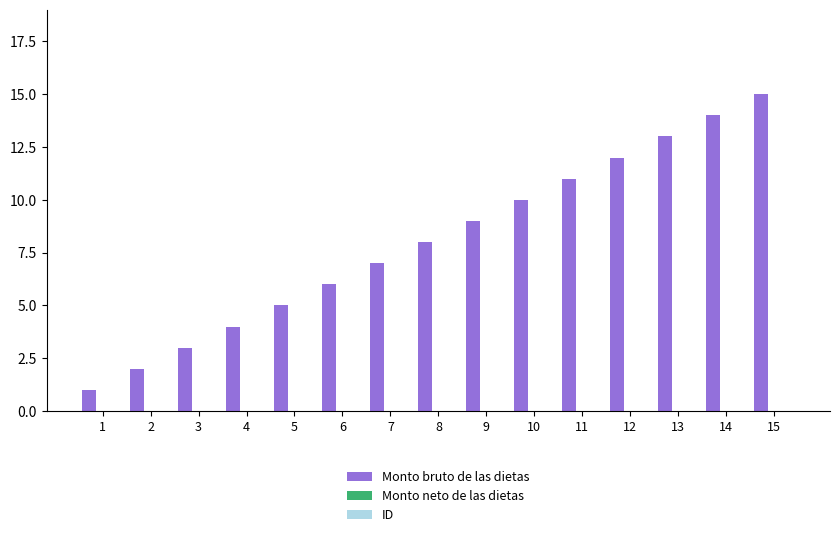

What is the difference between the maximum and minimum values?

14